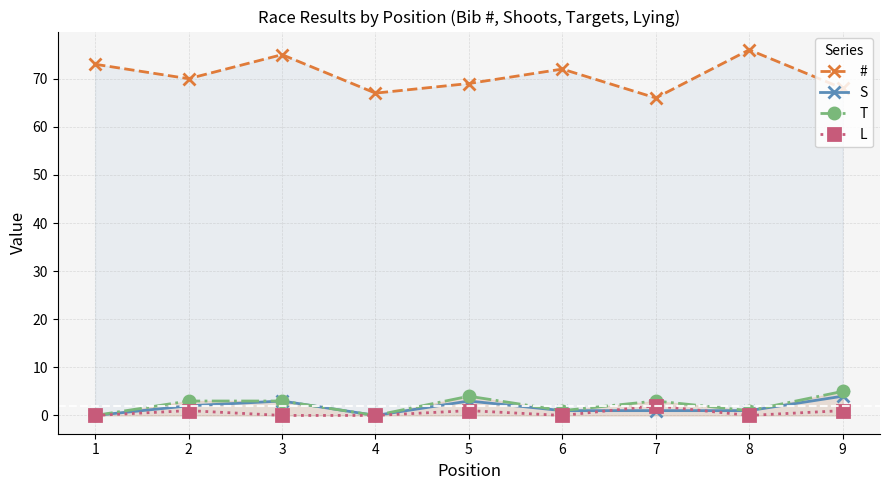

True or false: S and # intersect in this chart.

False